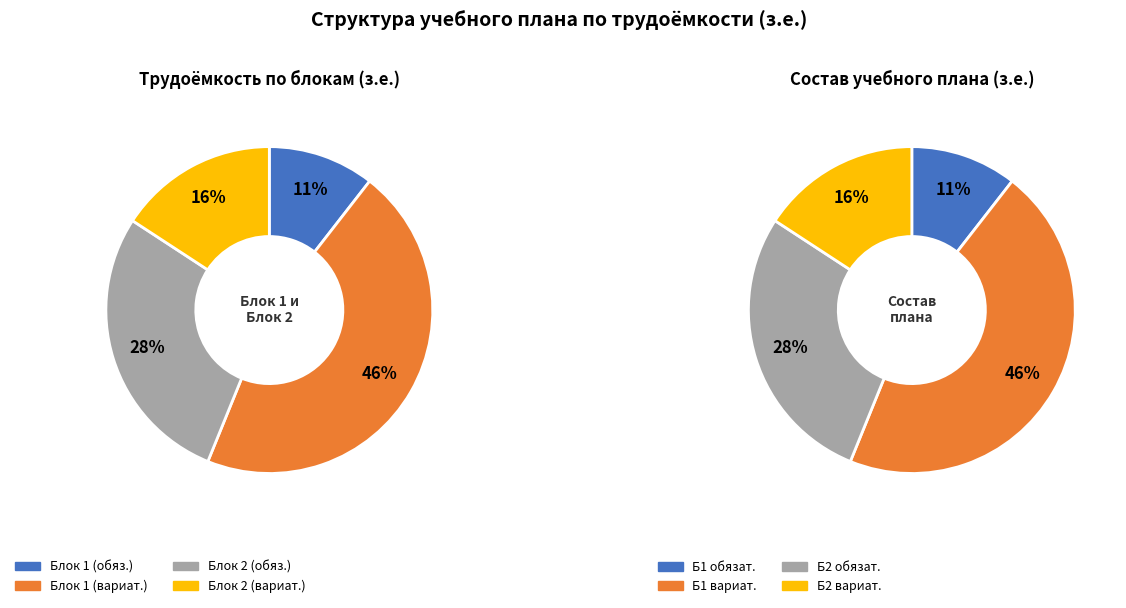

True or false: Часть, формируемая участниками (Б2.Ч) accounts for 1% of the total.

False